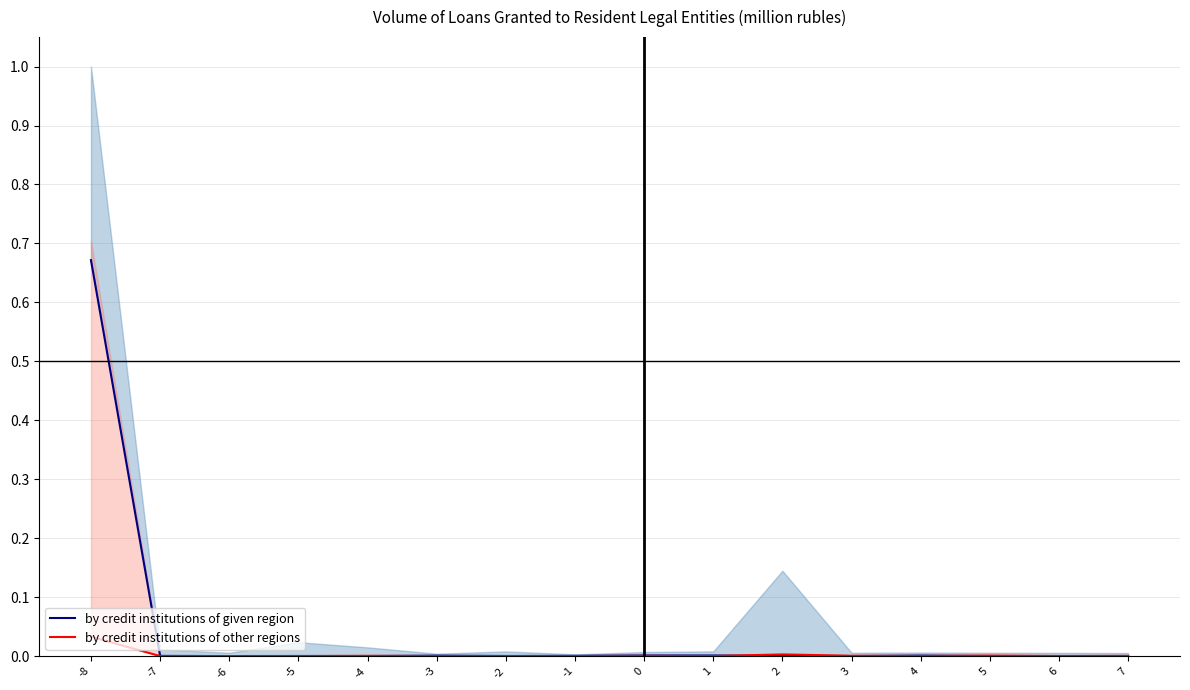

How many lines are shown in the chart?

2